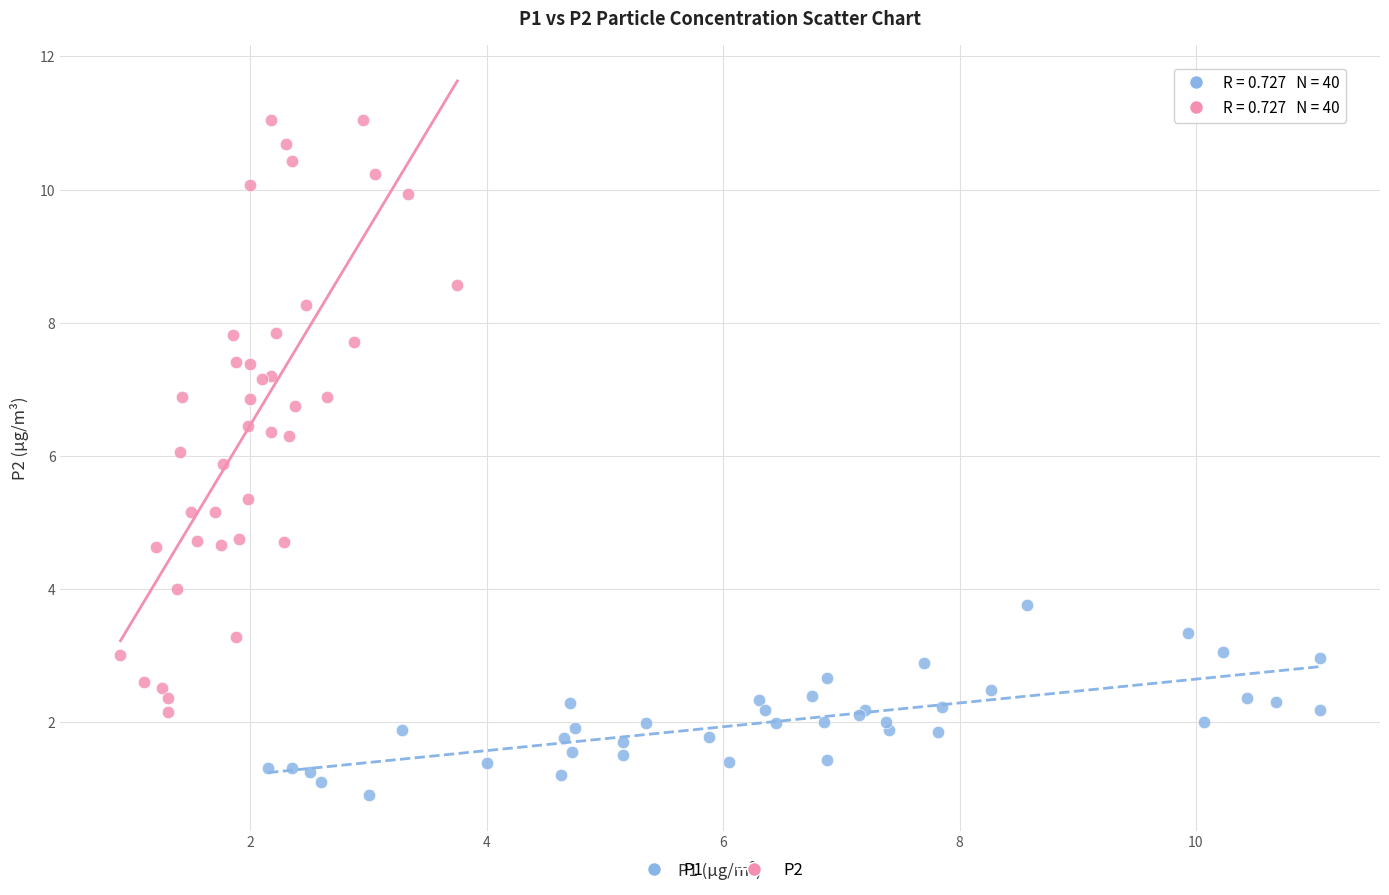

Which series reaches the minimum Y coordinate?

P1